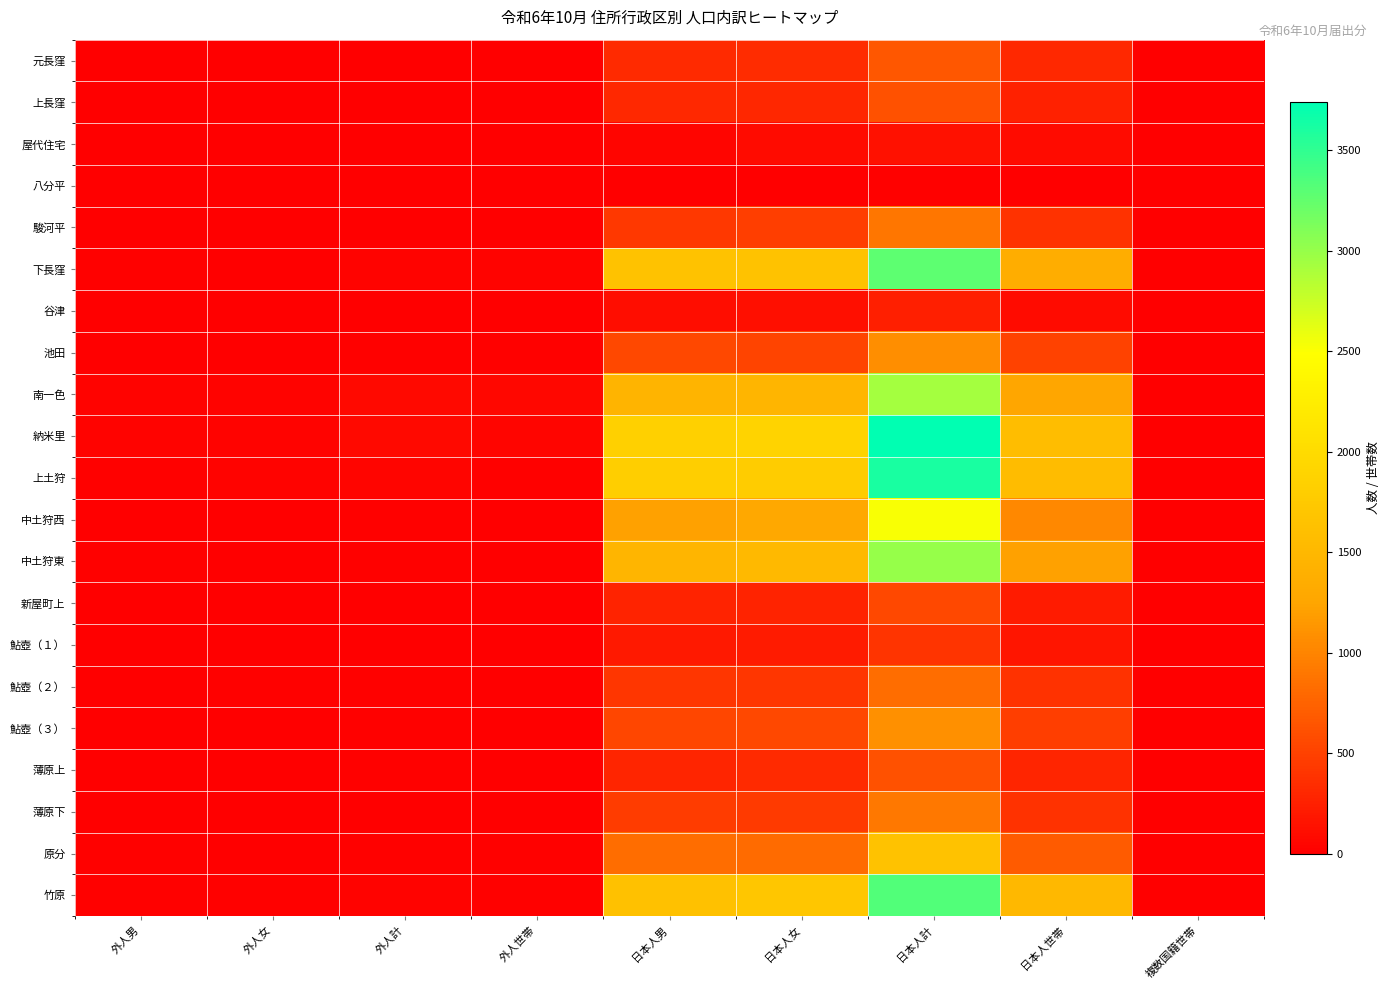

What is the total value across all series at 外人男?

239